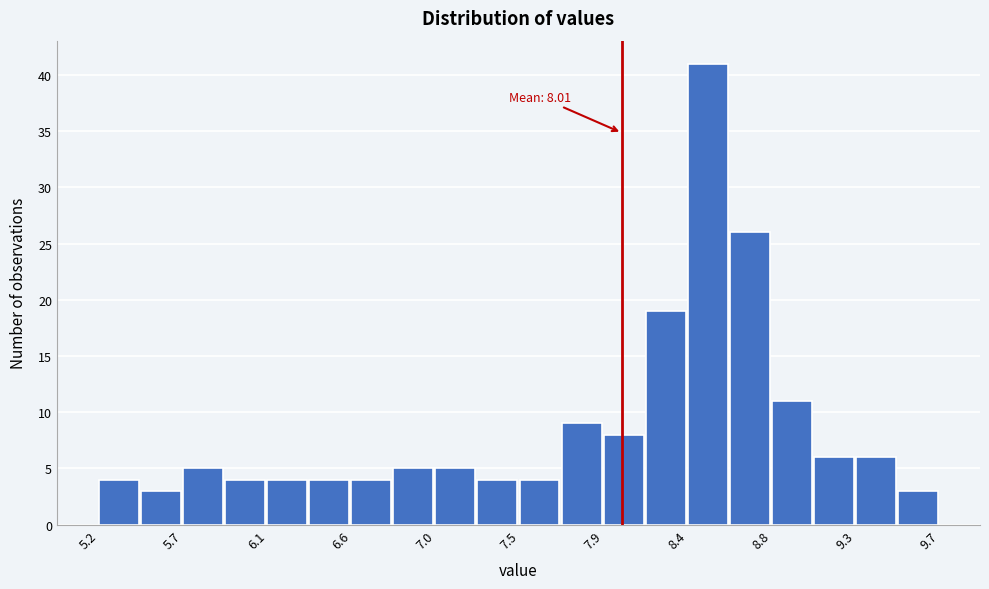

Which range on the x-axis has the tallest bar?

8.35 to 8.60